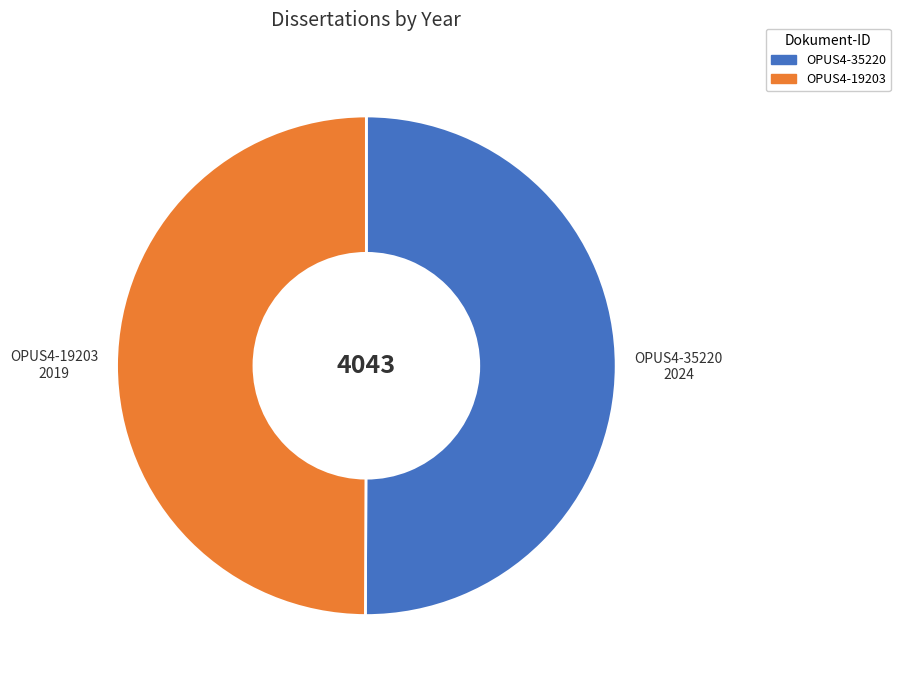

Combined, do OPUS4-19203 and OPUS4-35220 account for over 50%?

Yes